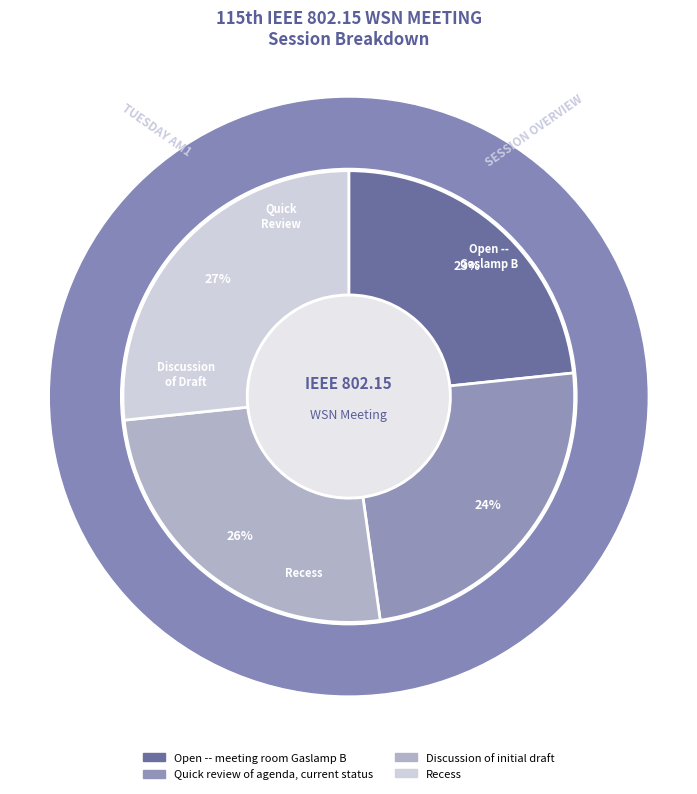

What is the smallest slice in the pie chart?

Open -- meeting room Gaslamp B